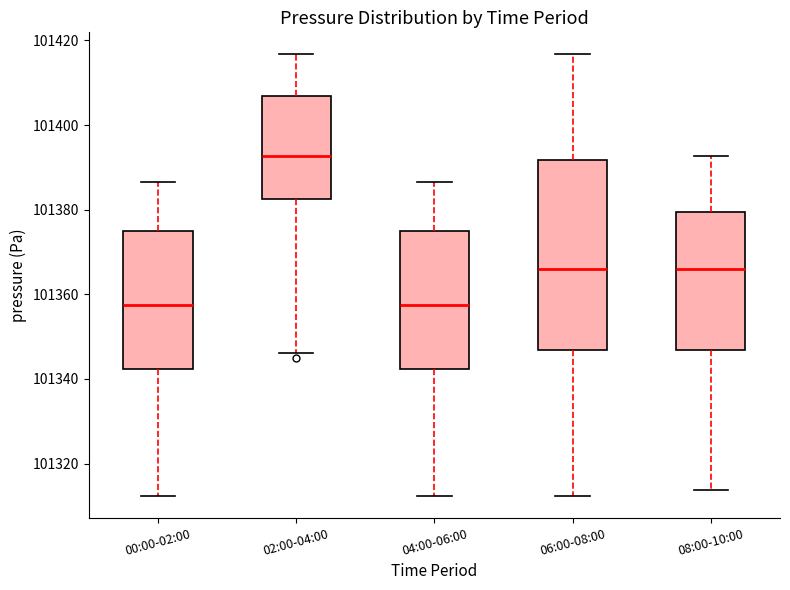

Comparing the boxes themselves (not the whiskers), which one is the tallest?

06:00-08:00